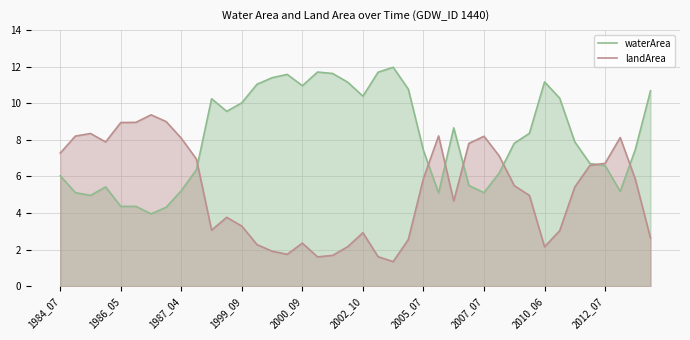

Reading left to right, list all the values displayed in this chart.

waterArea: 6.0	5.1	5.0	5.4	4.4	4.4	4.0	4.3	5.2	6.4	10.2	9.6	10.0	11.0	11.4	11.6	10.9	11.7	11.6	11.1	10.4	11.7	12.0	10.8	7.4	5.1	8.7	5.5	5.1	6.2	7.8	8.3	11.2	10.3	7.9	6.7	6.6	5.2	7.5	10.7
landArea: 7.3	8.2	8.3	7.9	8.9	8.9	9.4	9.0	8.1	6.9	3.1	3.8	3.3	2.3	1.9	1.7	2.4	1.6	1.7	2.2	2.9	1.6	1.3	2.5	5.9	8.2	4.7	7.8	8.2	7.1	5.5	5.0	2.1	3.0	5.4	6.6	6.7	8.1	5.8	2.6